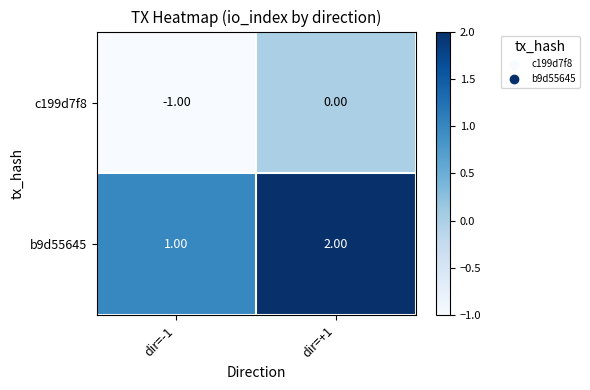

Rank the series by their average value, from lowest to highest.

c199d7f8, b9d55645